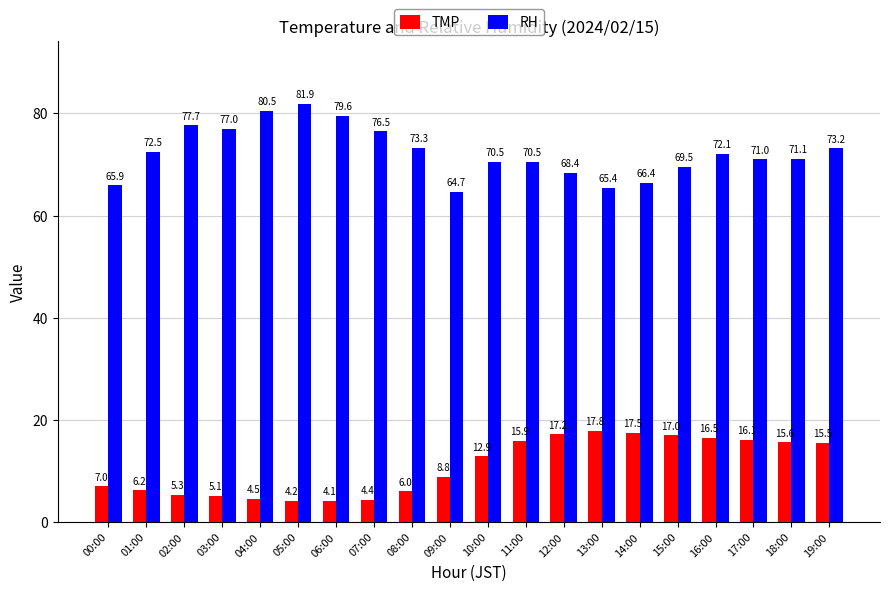

Which series has the largest total across all categories?

RH